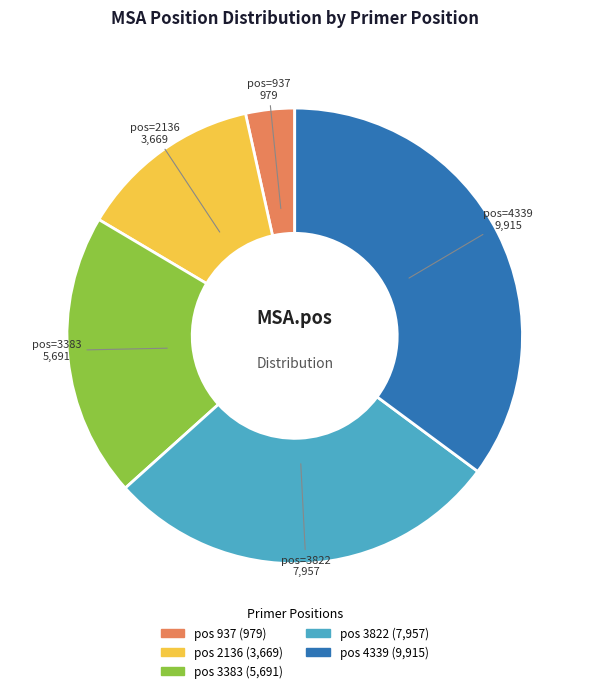

Is there any slice that represents more than half of the pie?

No